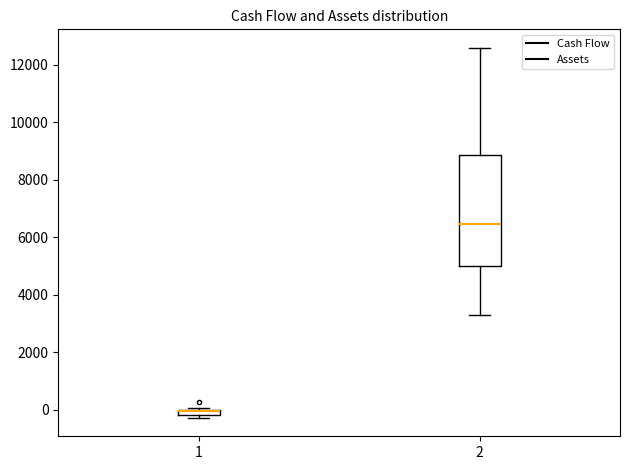

Which box is the tallest, from its lower edge to its upper edge?

2